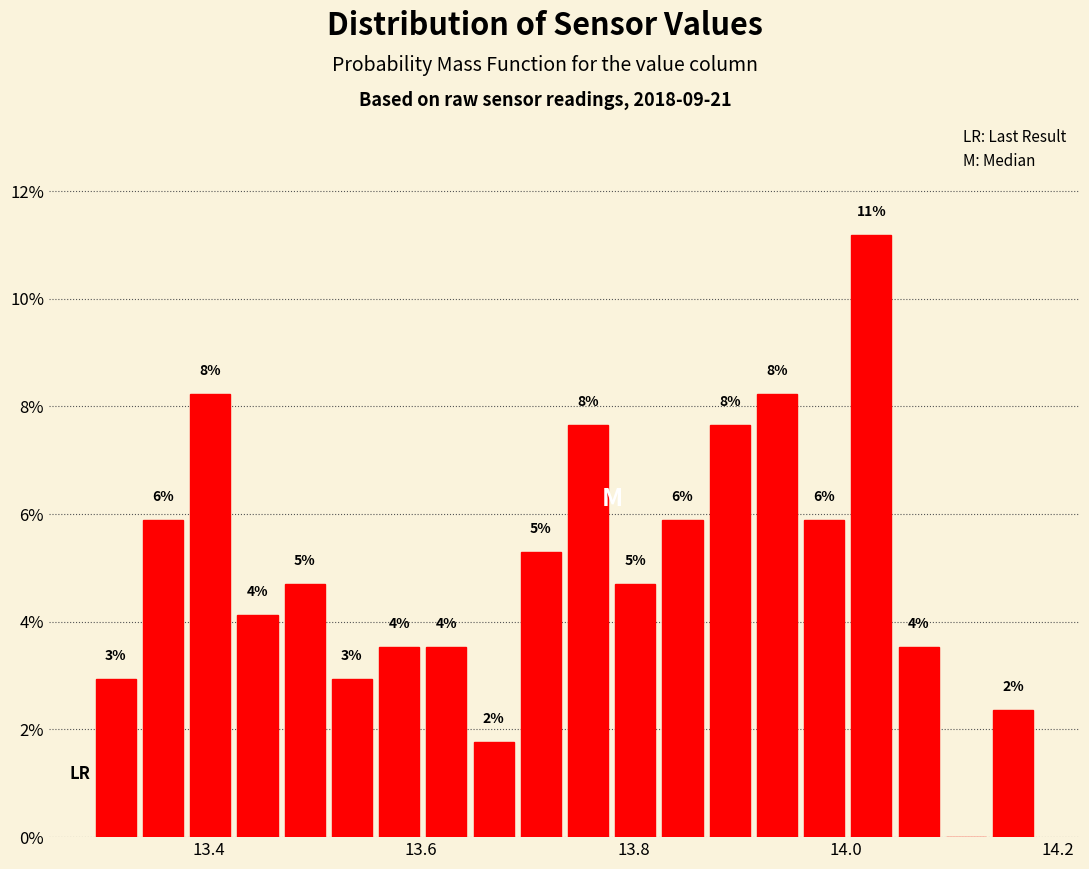

Around what value on the x-axis is the tallest bar? Give the approximate position of its centre, as read against the axis.

14.02